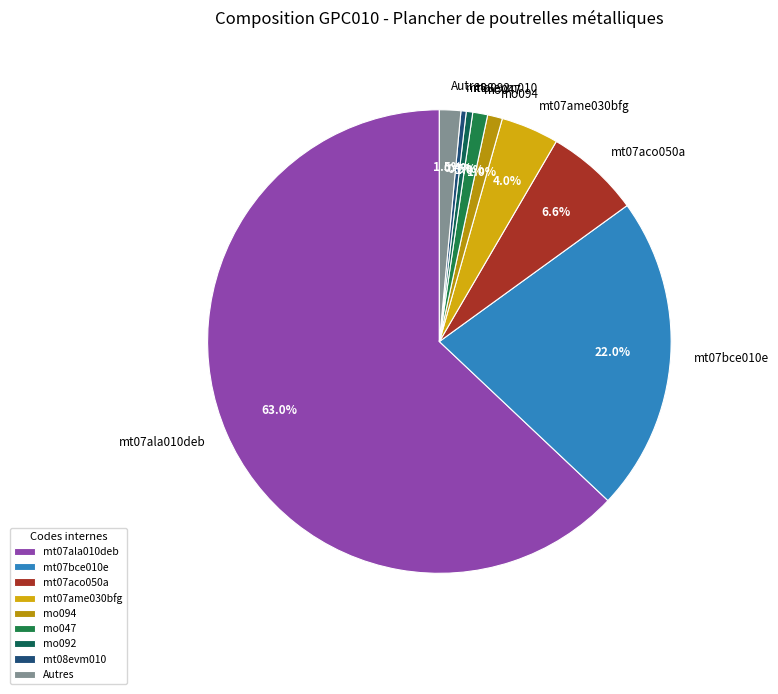

What is the total percentage of mt07ame030bfg and mo092?

4.5%